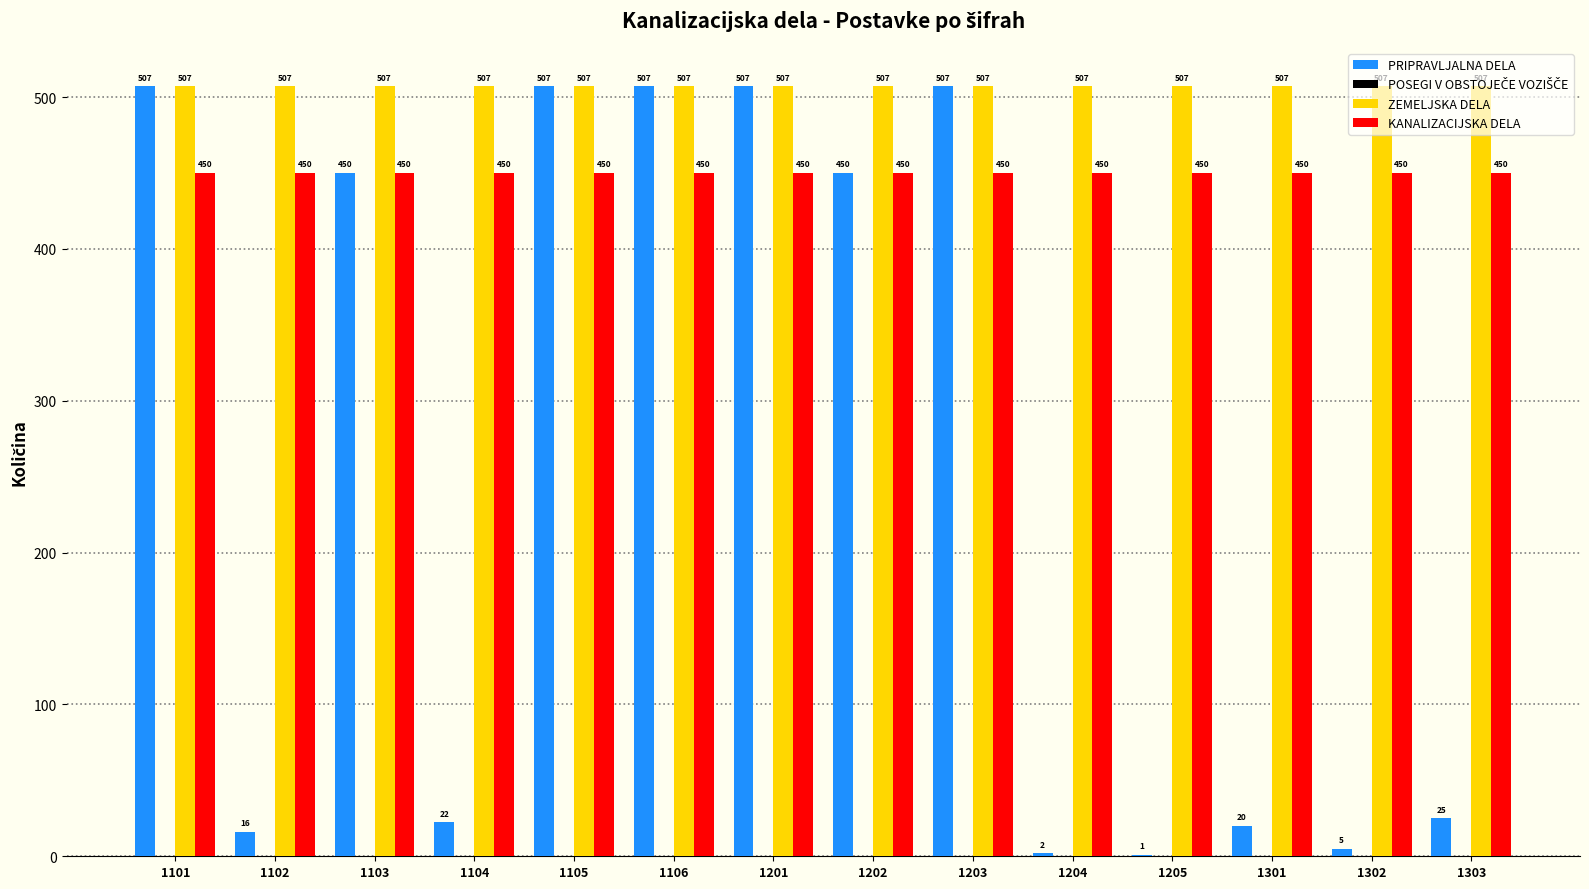

Between 1101 and 1103, which series saw the biggest shift?

PRIPRAVLJALNA DELA